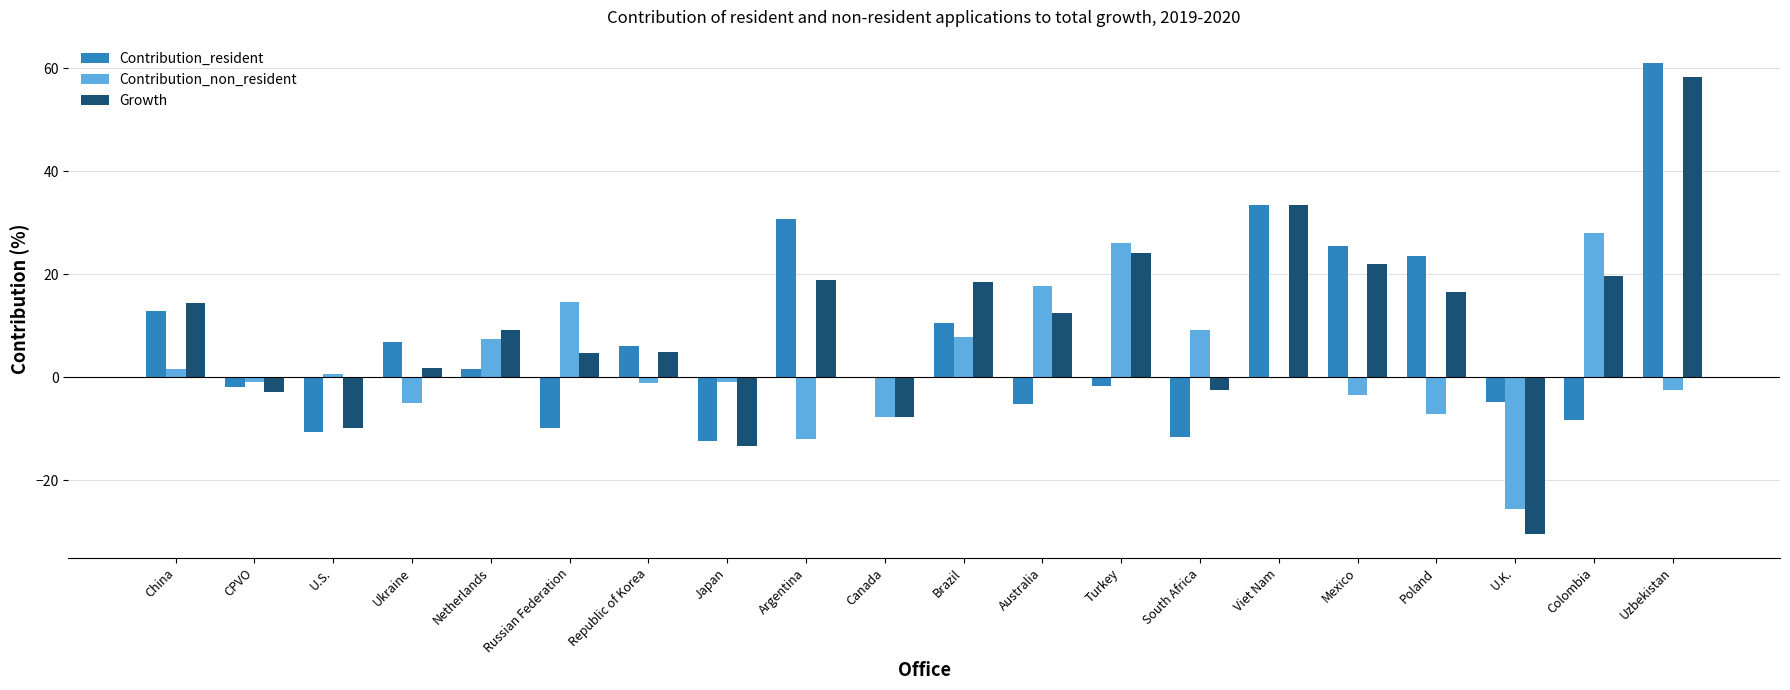

Count the number of categories in the chart.

20